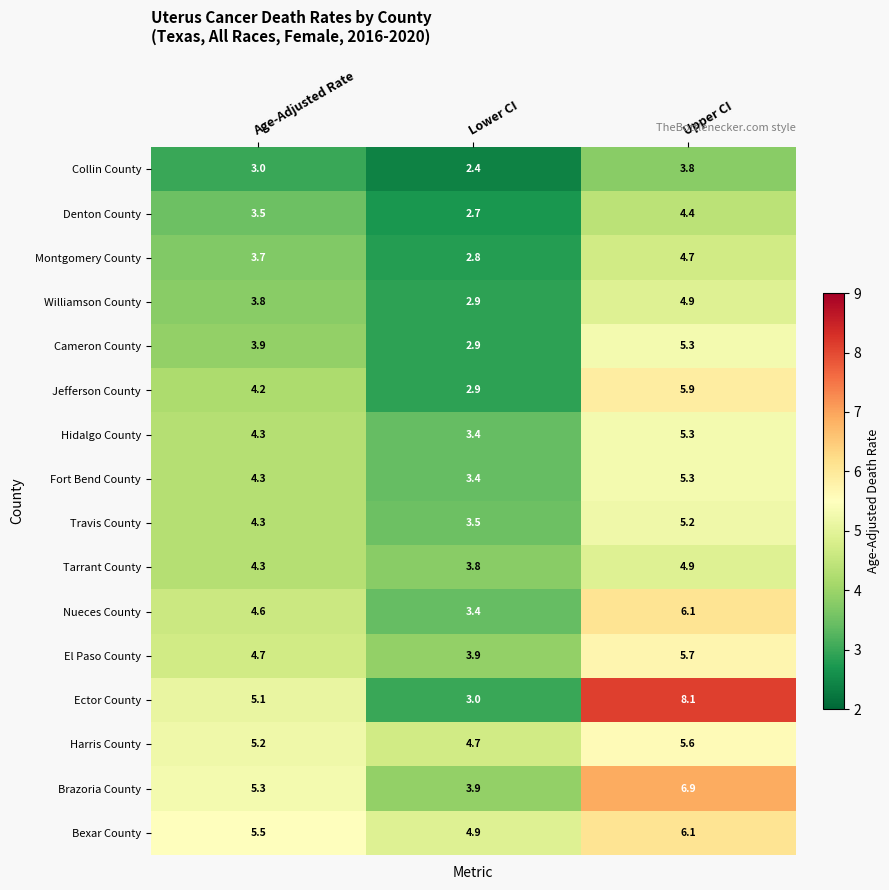

At how many categories does at least one series exceed 2?

3